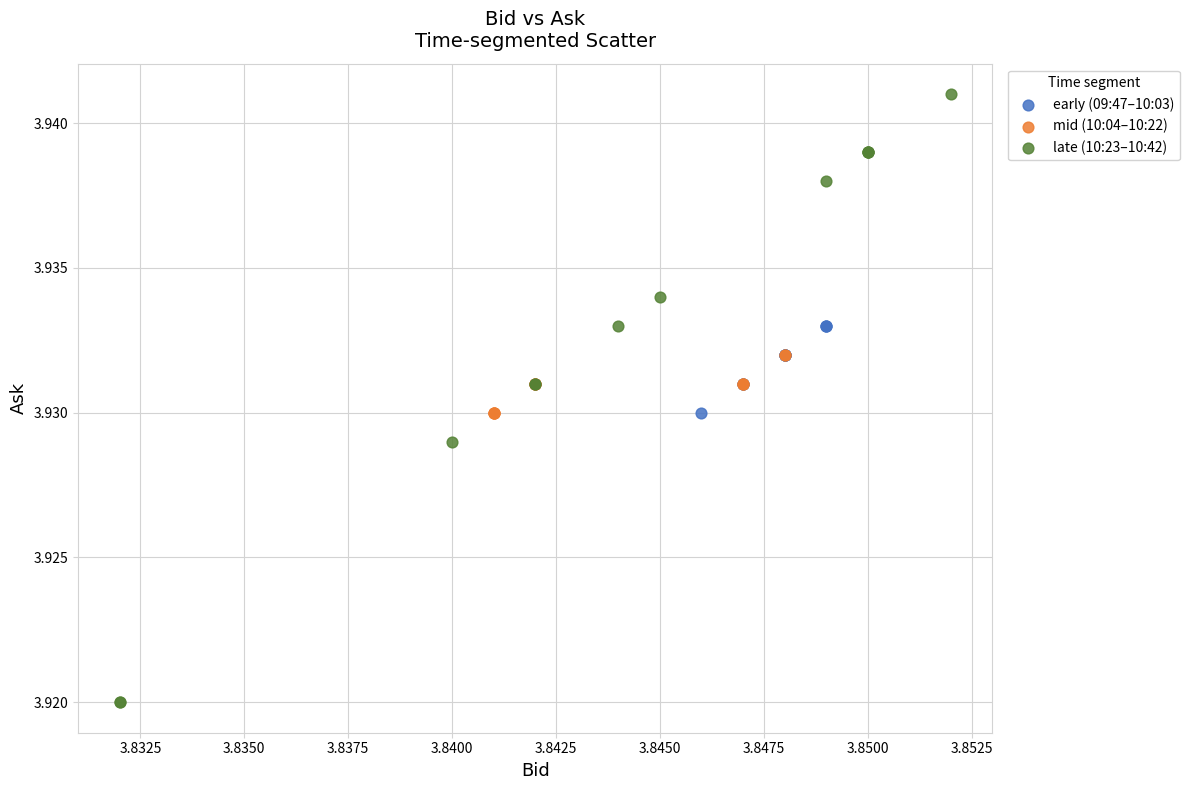

Which series reaches the minimum Y coordinate?

late (10:23–10:42)